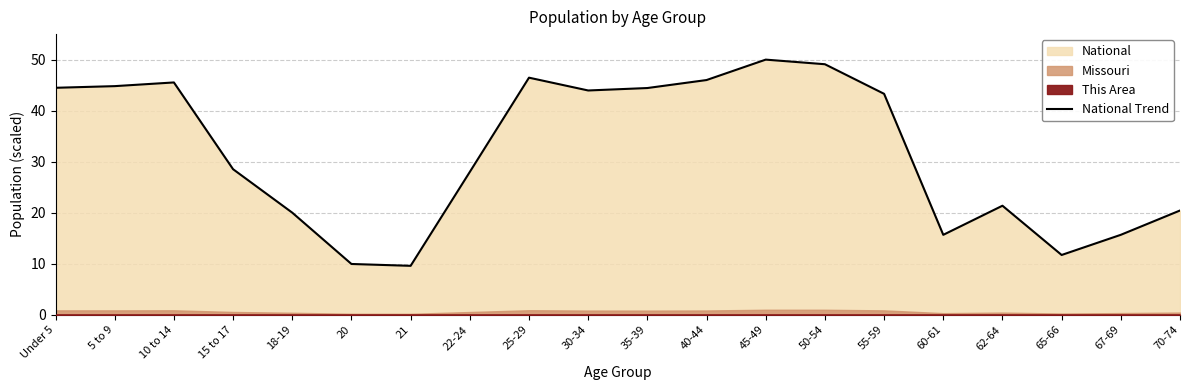

What position from the right is 18-19?

16